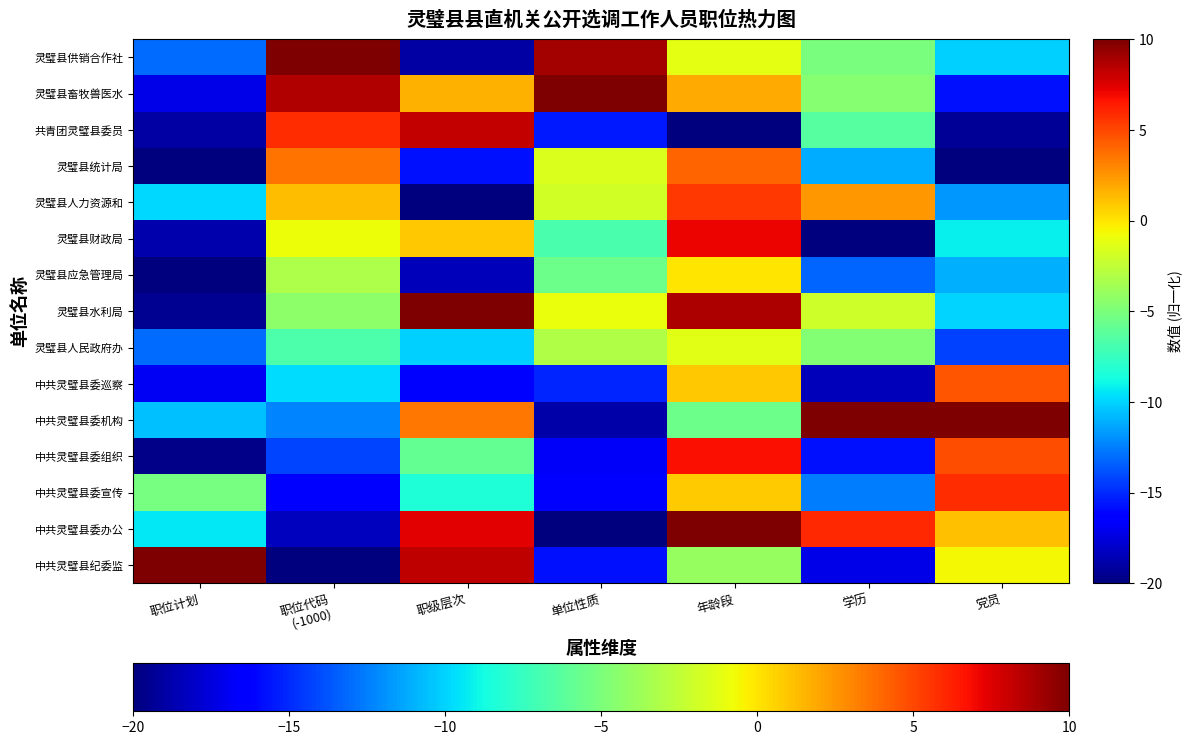

At which category does the chart reach its peak across all series?

职位计划